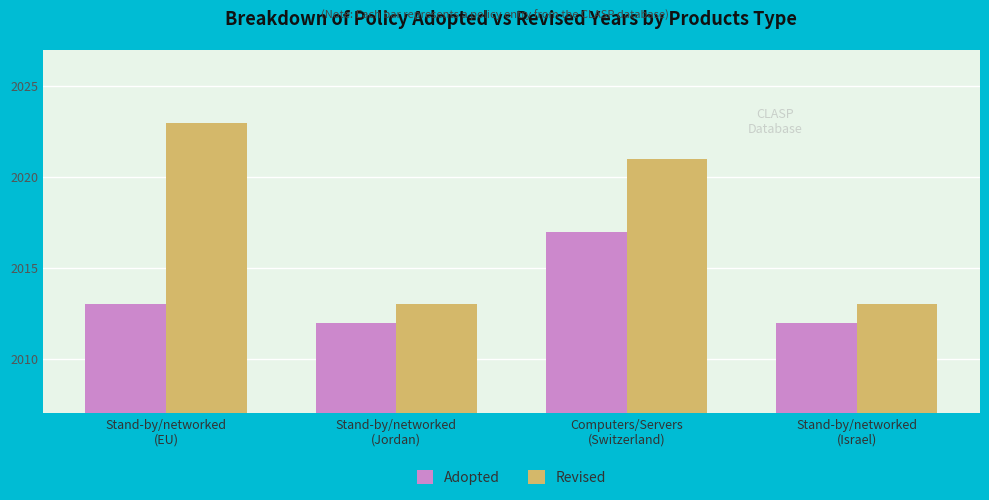

Reading left to right, list all the values displayed in this chart.

Adopted: Stand-by/networked
(EU)=2013	Stand-by/networked
(Jordan)=2012	Computers/Servers
(Switzerland)=2017	Stand-by/networked
(Israel)=2012
Revised: Stand-by/networked
(EU)=2023	Stand-by/networked
(Jordan)=2013	Computers/Servers
(Switzerland)=2021	Stand-by/networked
(Israel)=2013